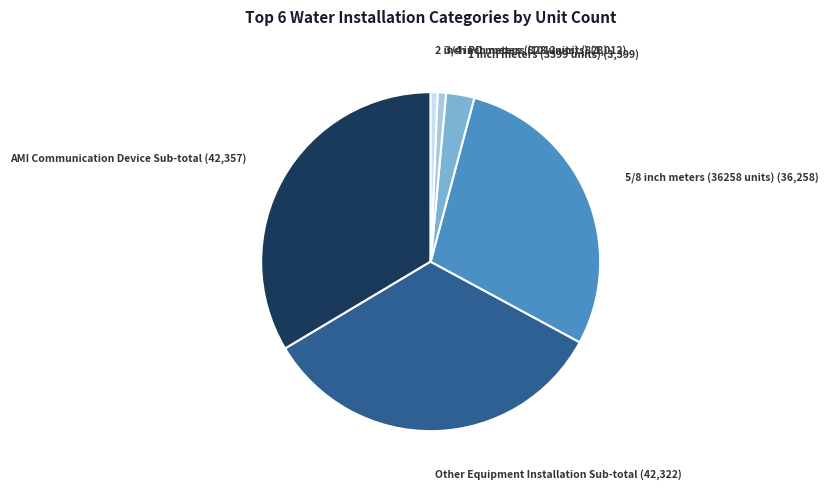

Is there any slice that represents more than half of the pie?

No